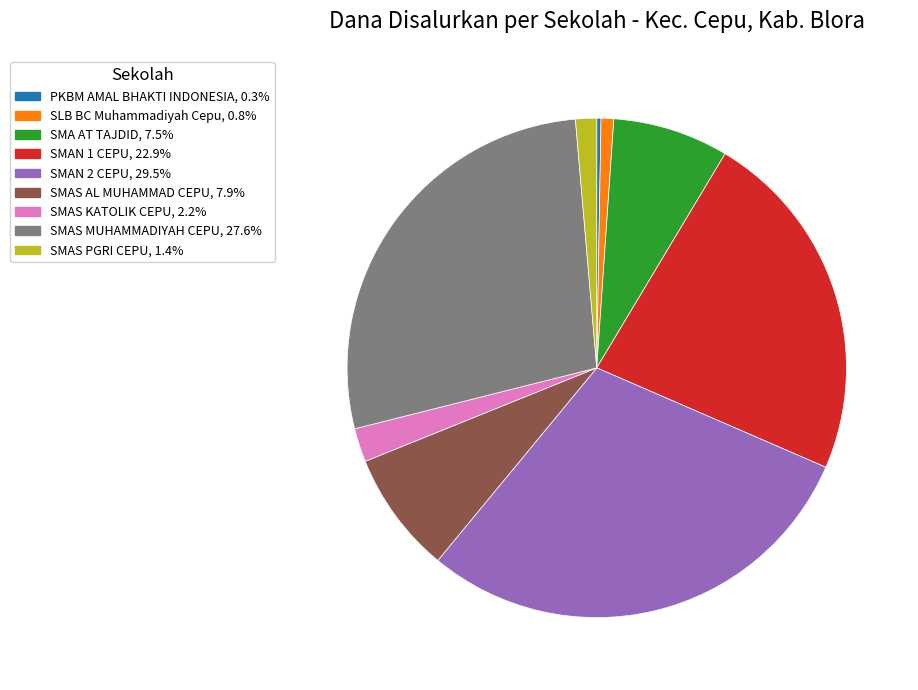

Is the sum of SMAS KATOLIK CEPU and SMAS AL MUHAMMAD CEPU greater than half?

No